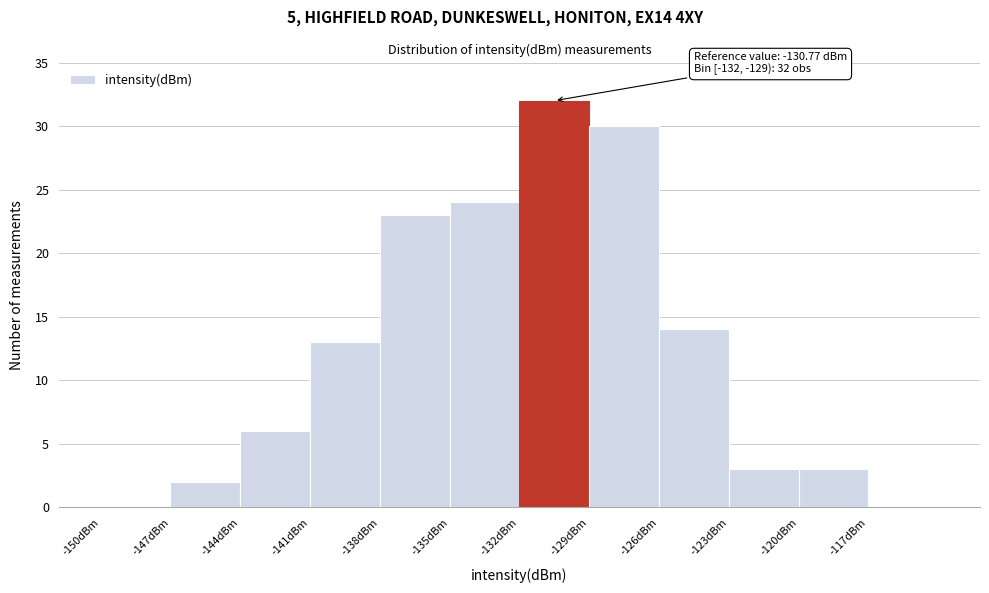

Over which range of the x-axis is the bar tallest?

-132 to -129